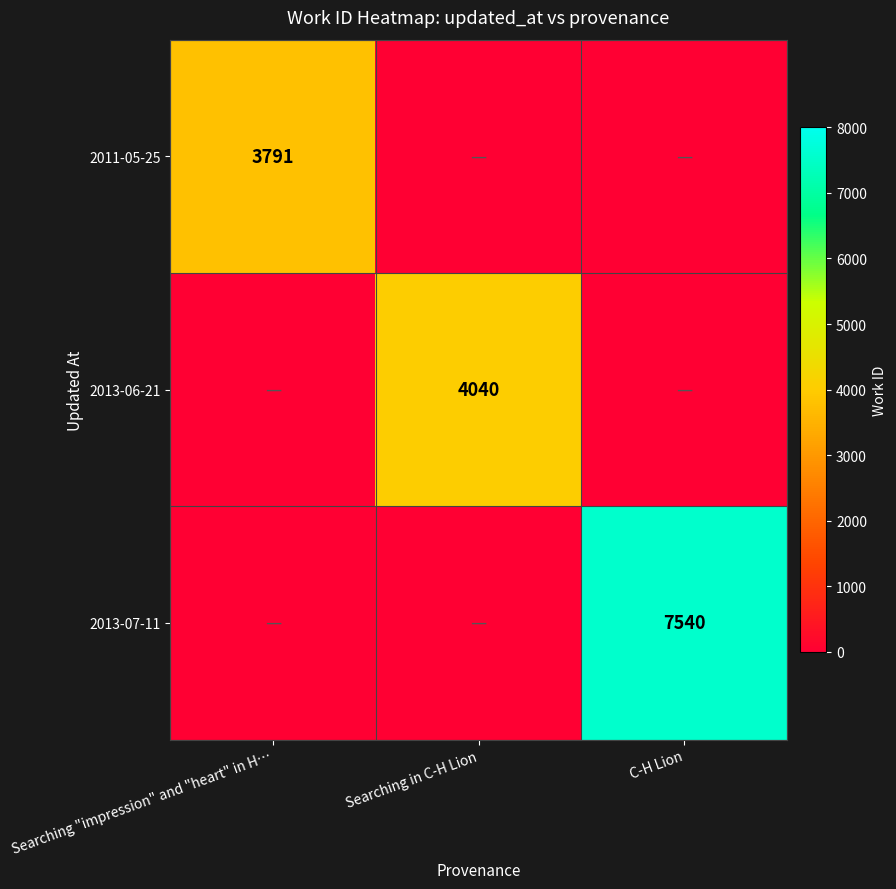

The 2011-05-25 series shows 3791 at Searching "impression" and "heart" in H…. True or false?

True